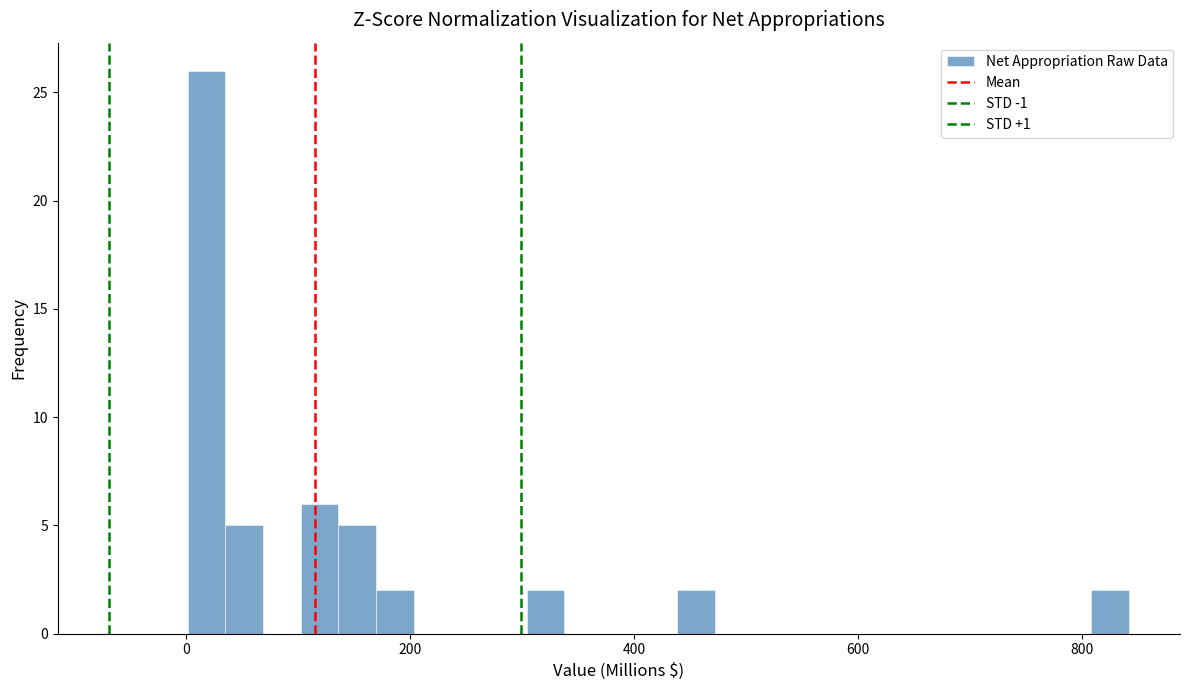

Read against the x-axis, roughly where is the centre of the tallest bar?

20